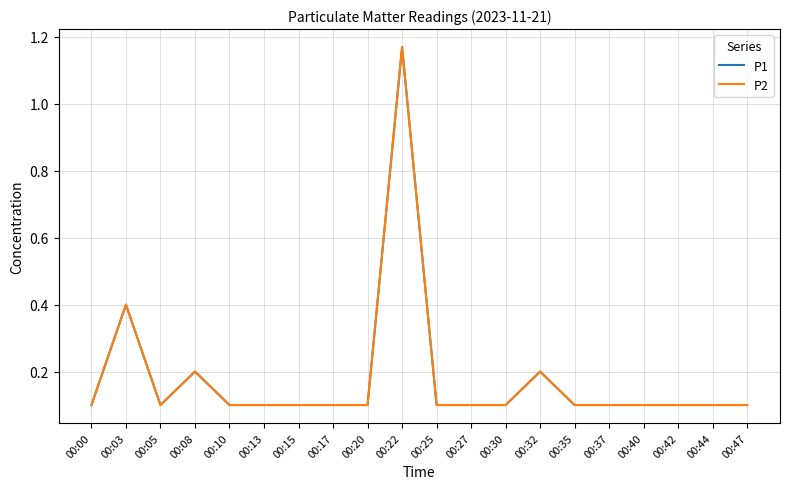

Does the chart have visible grid lines?

Yes